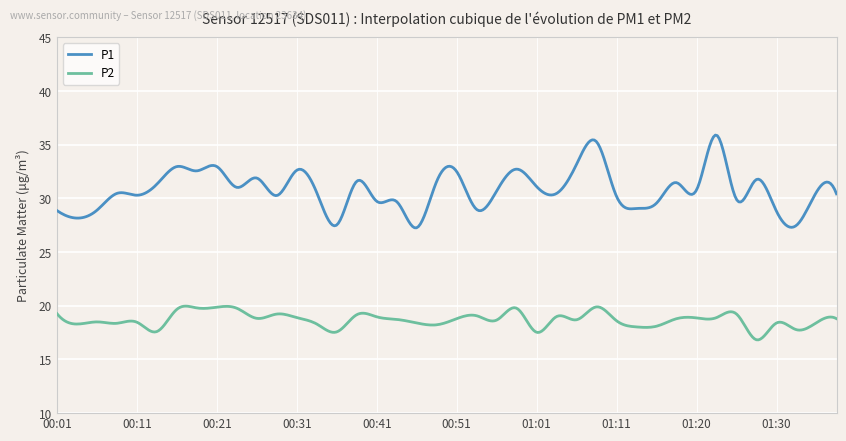

Rank the series by their average value, from highest to lowest.

P1, P2